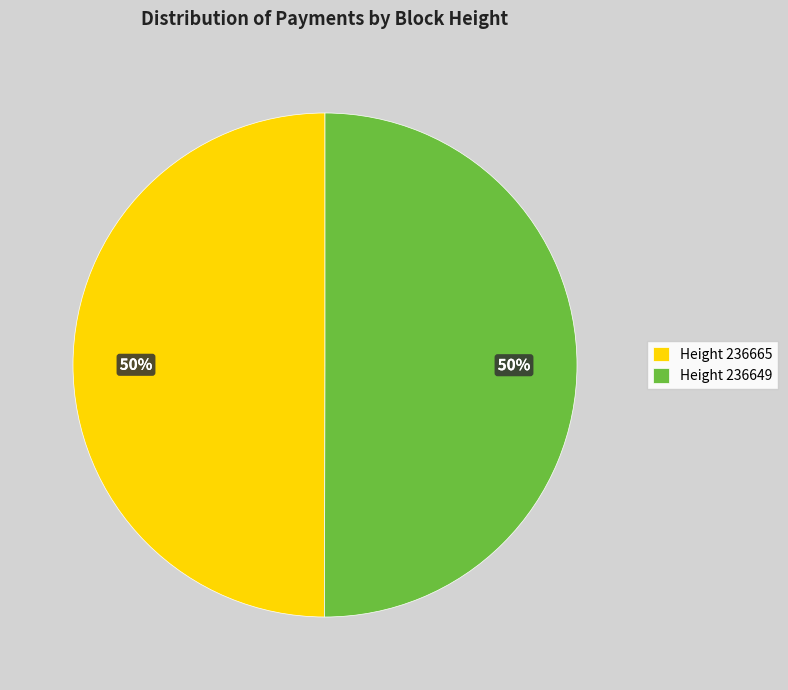

True or false: Height 236665 accounts for 50% of the total.

True